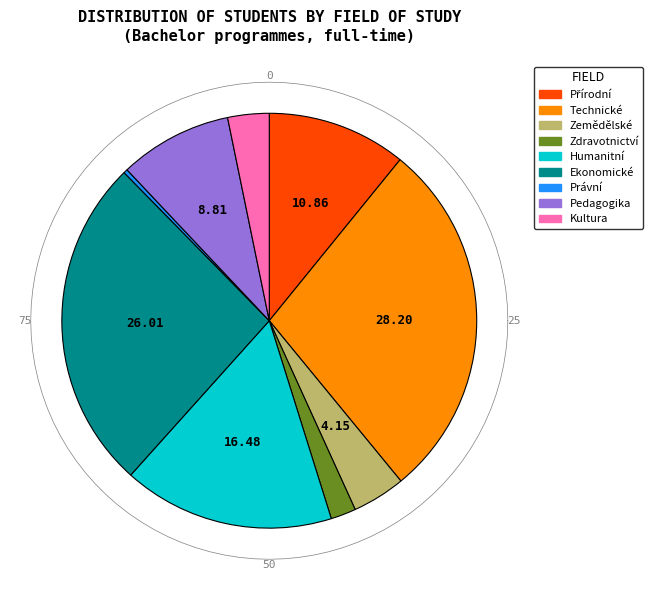

To the nearest percent, what percentage of the pie is Zdravotnictví, lékař. a farmac. vědy?

2%